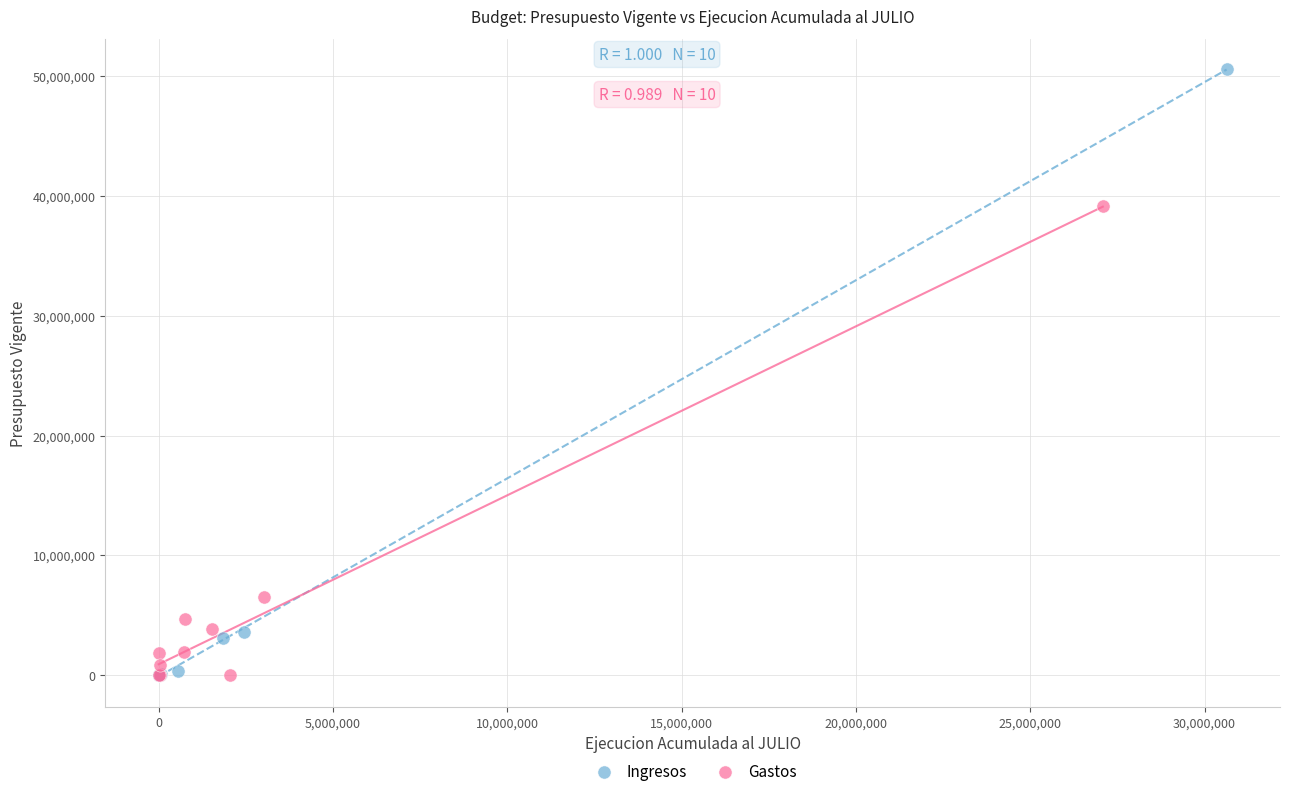

Which series has the widest spread of Y values?

Ingresos